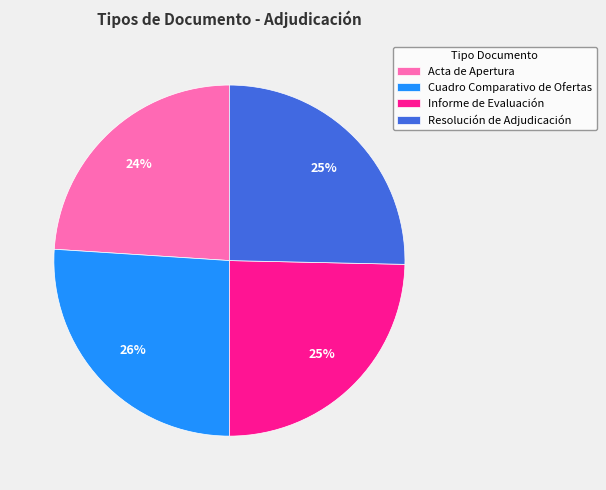

To the nearest percent, what is the difference between the Acta de Apertura and Resolución de Adjudicación slice percentages?

1%